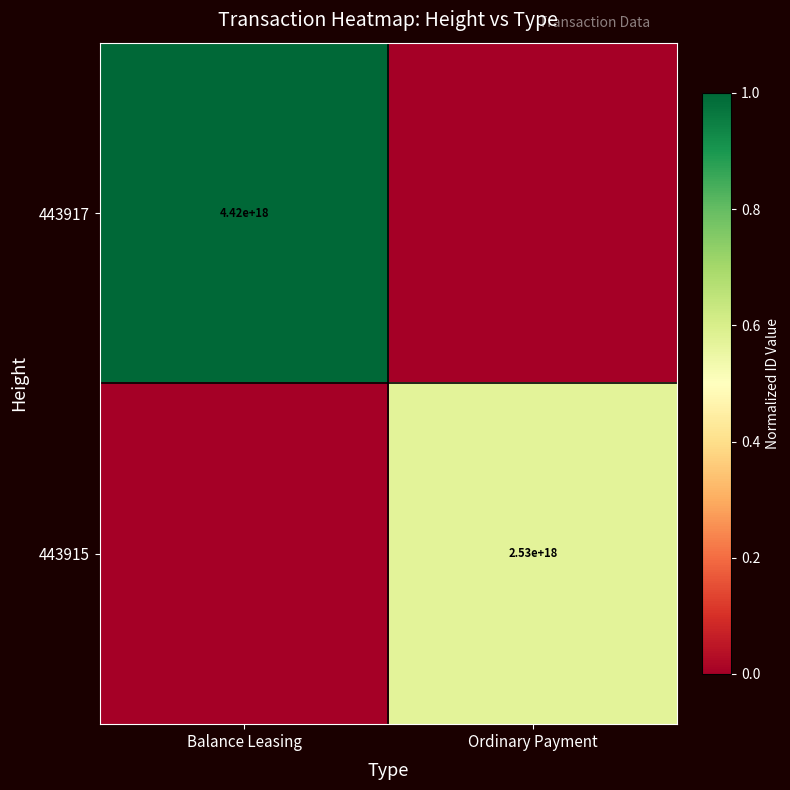

Where is 443915 nearest to the value 0?

Balance Leasing